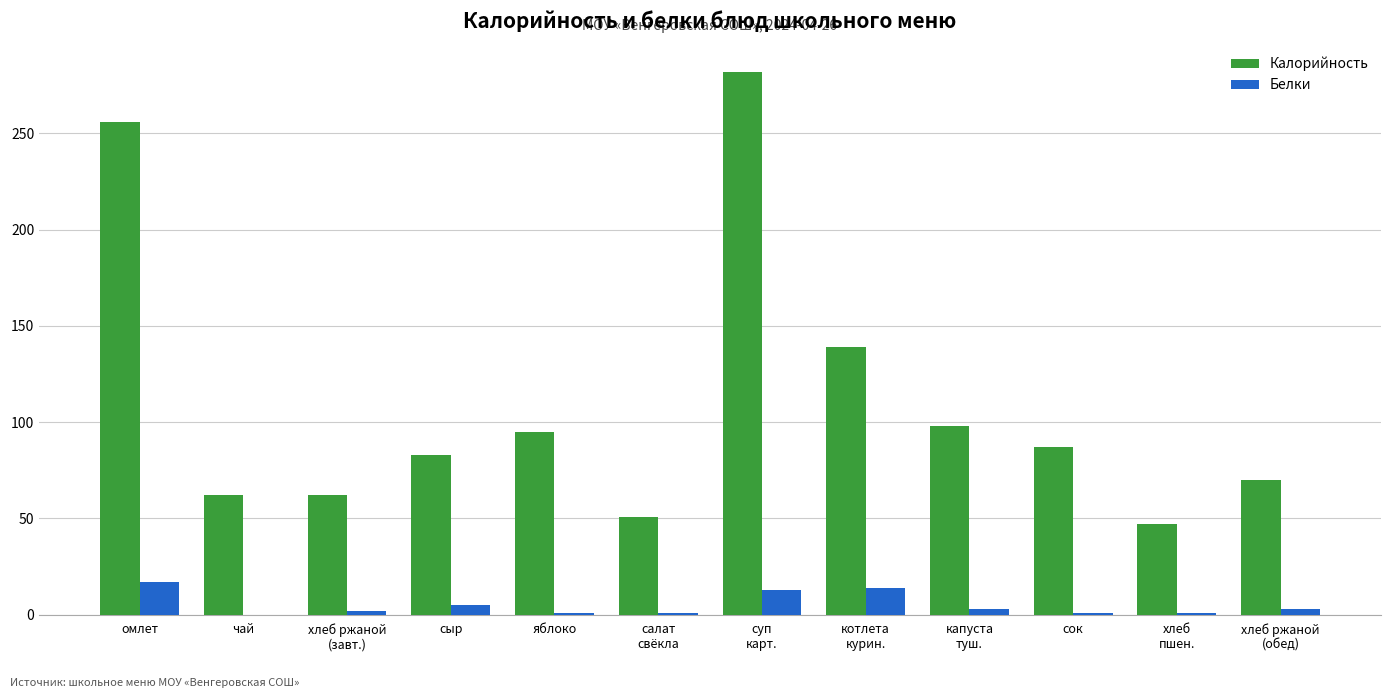

What is the greatest value displayed?

282.0